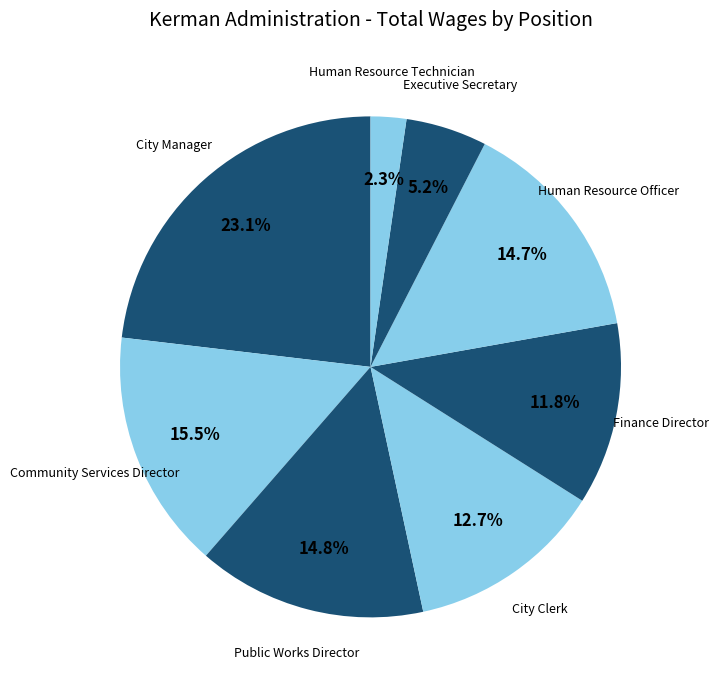

Is it true that Public Works Director is 28% of the pie?

False